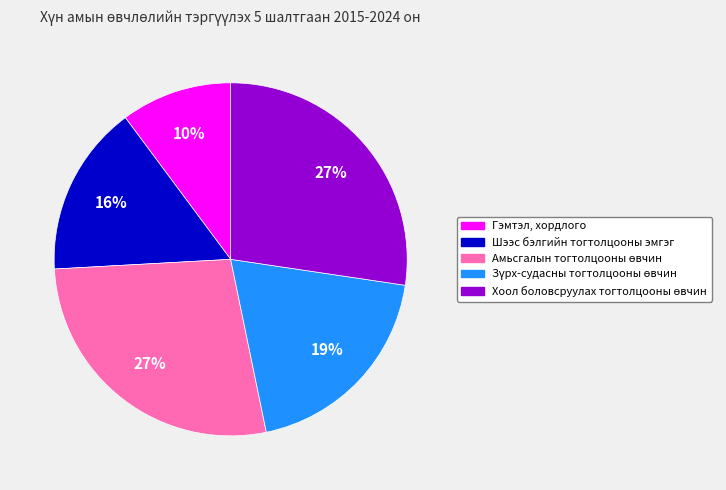

Does any single category account for the majority?

No